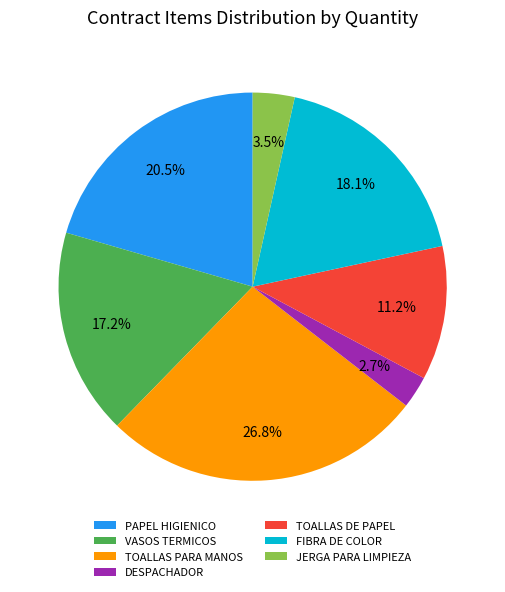

Is it true that FIBRA DE COLOR is 27% of the pie?

False